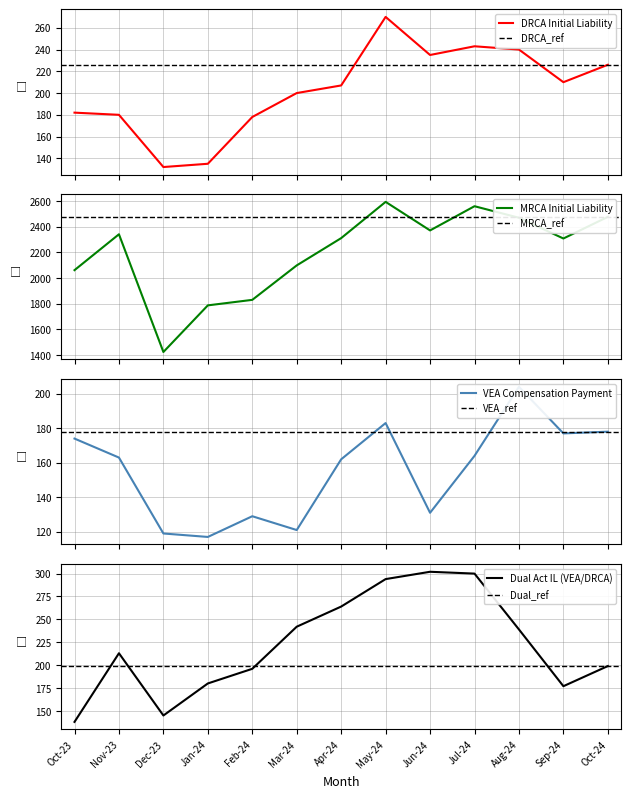

In DRCA Initial Liability, how many points are lower than both neighbors (excluding endpoints)?

3